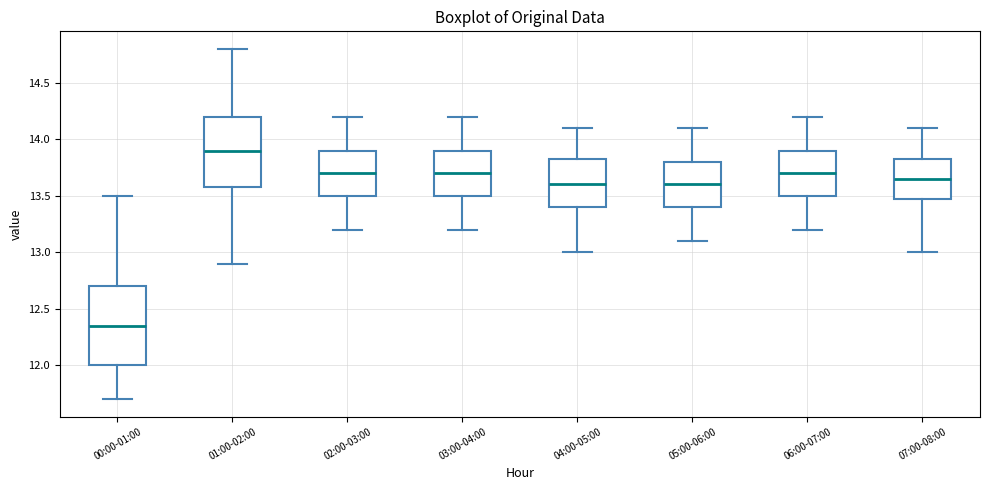

Which box is the tallest, from its lower edge to its upper edge?

00:00-01:00